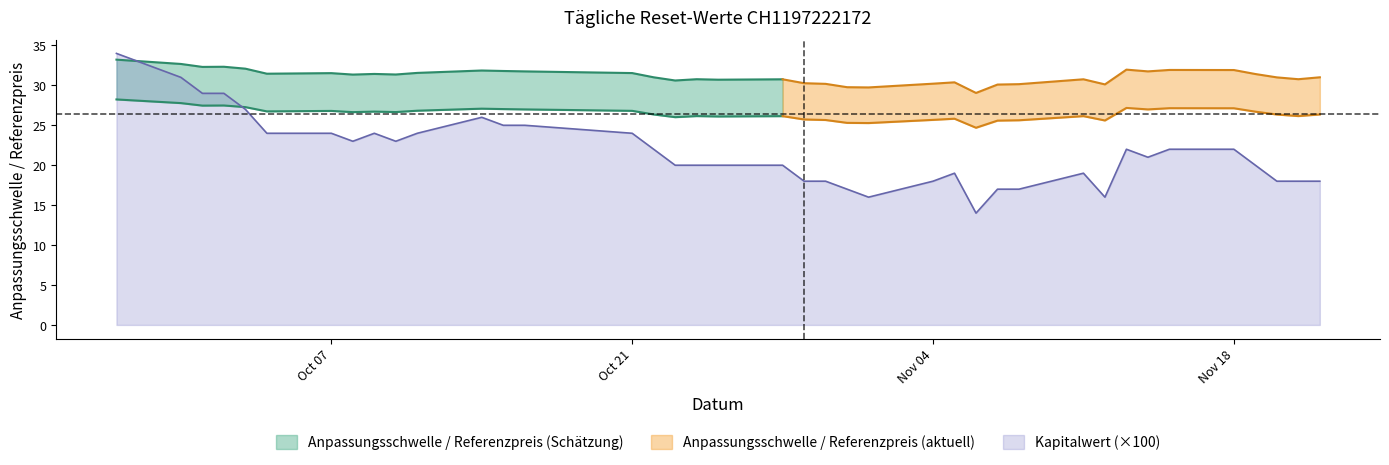

The value of Anpassungsschwelle at 2024-10-28 is 26.1. True or false?

True